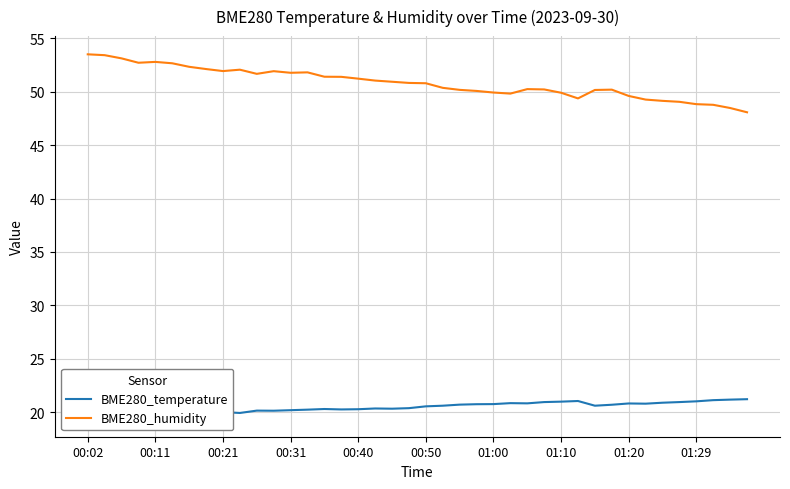

What is the average value of the BME280_temperature series?

20.4